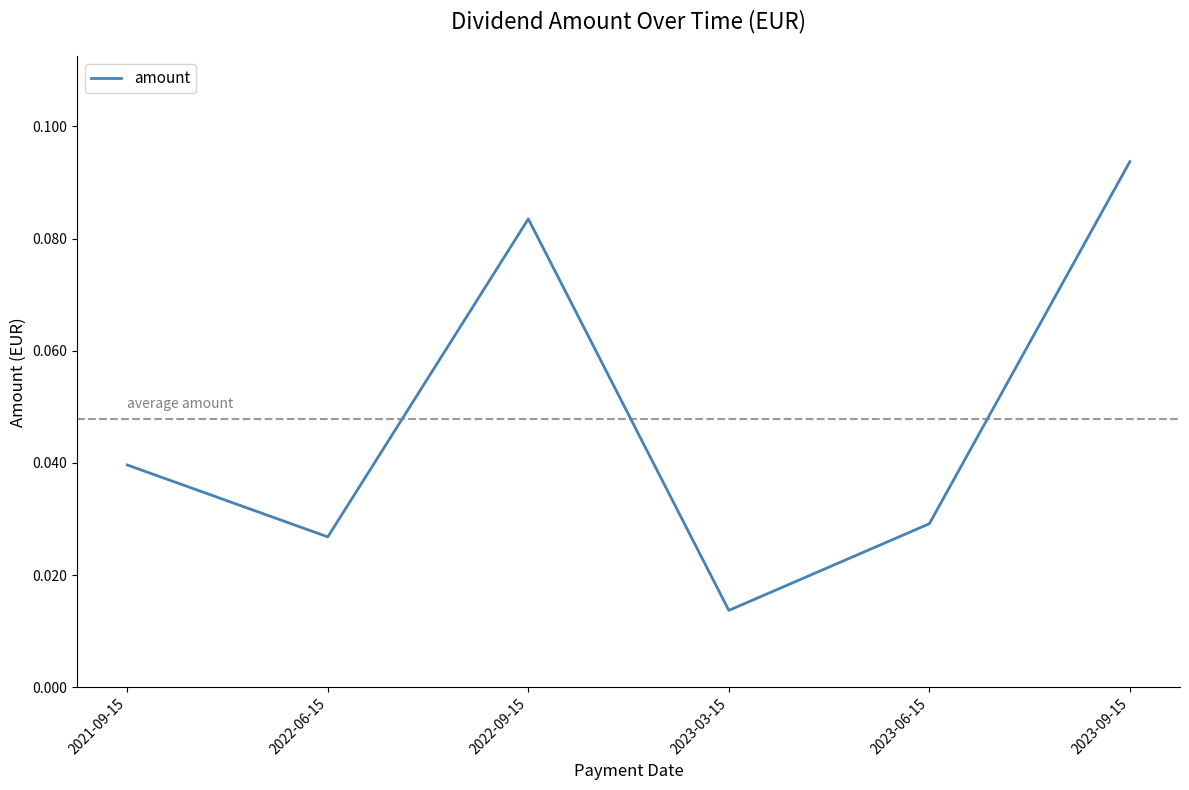

Which category has the lowest value across all series?

2023-03-15